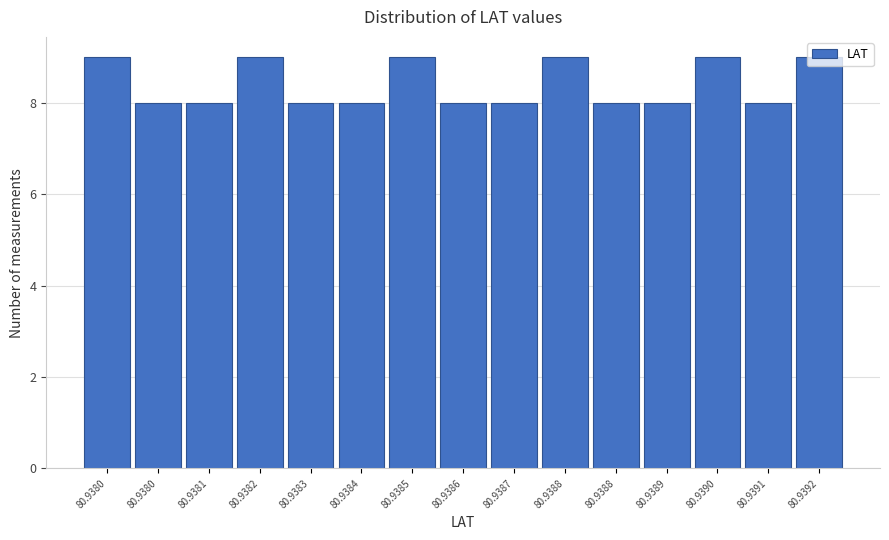

How many bars are there in total?

15